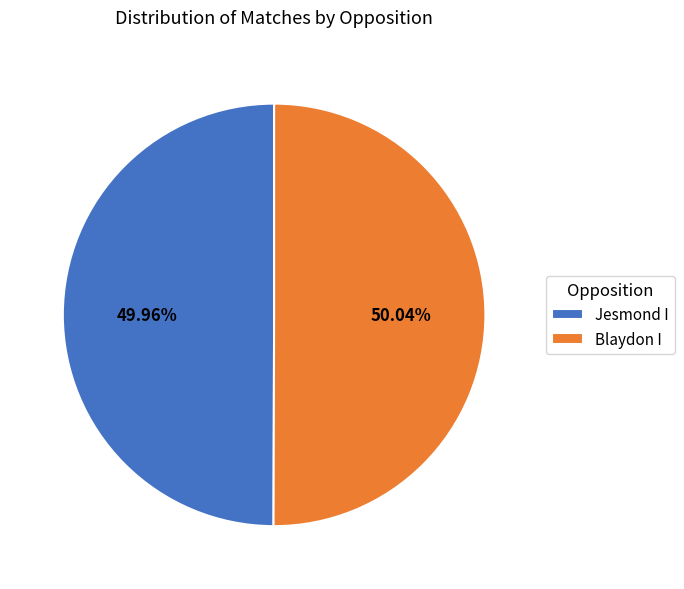

The Blaydon I slice represents 41% of the pie. True or false?

False